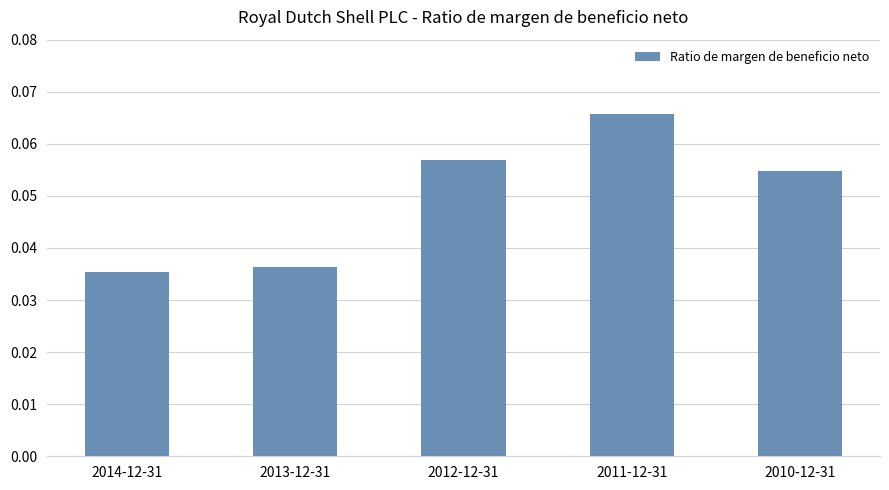

List the labels in order of value, smallest first.

2014-12-31, 2013-12-31, 2010-12-31, 2012-12-31, 2011-12-31